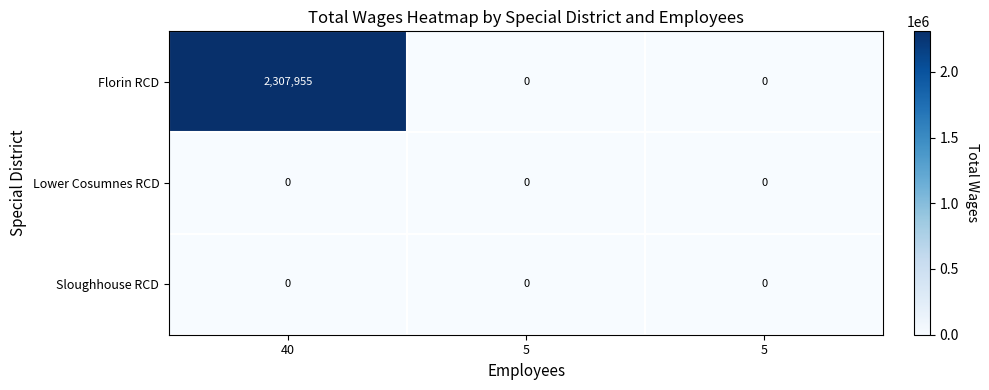

Count the number of data series in this chart.

3